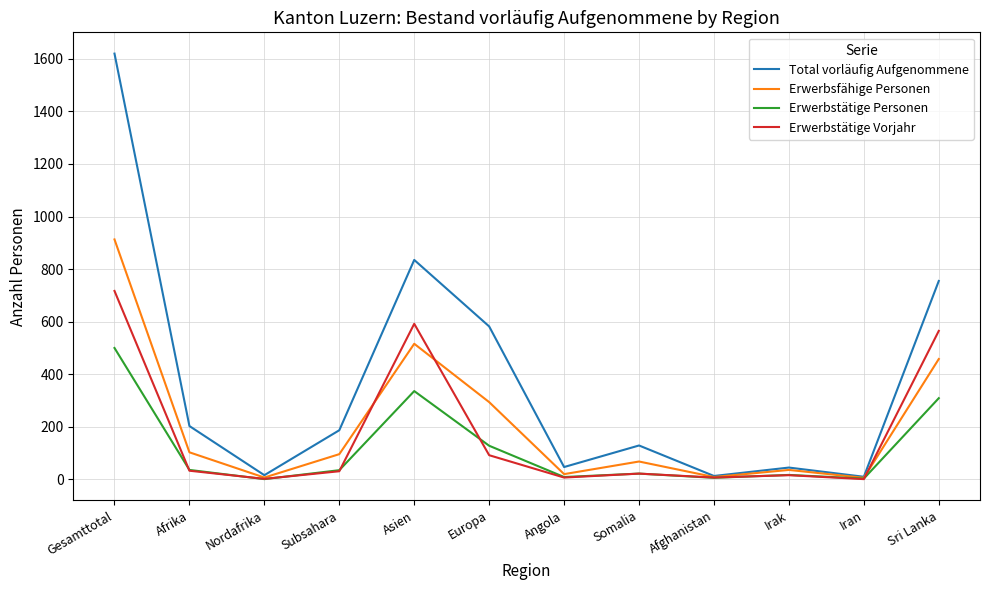

How many lines are shown in the chart?

4